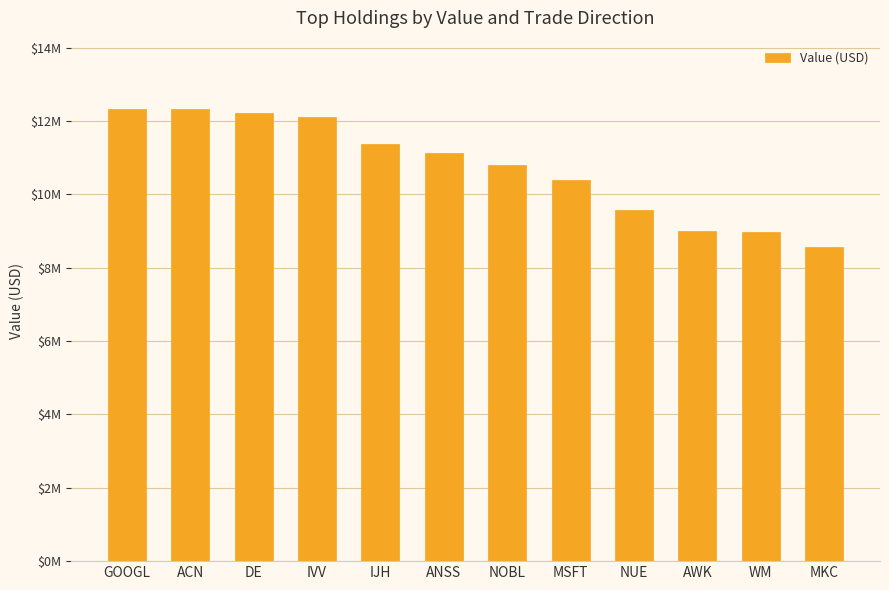

How many bars are there in total?

12